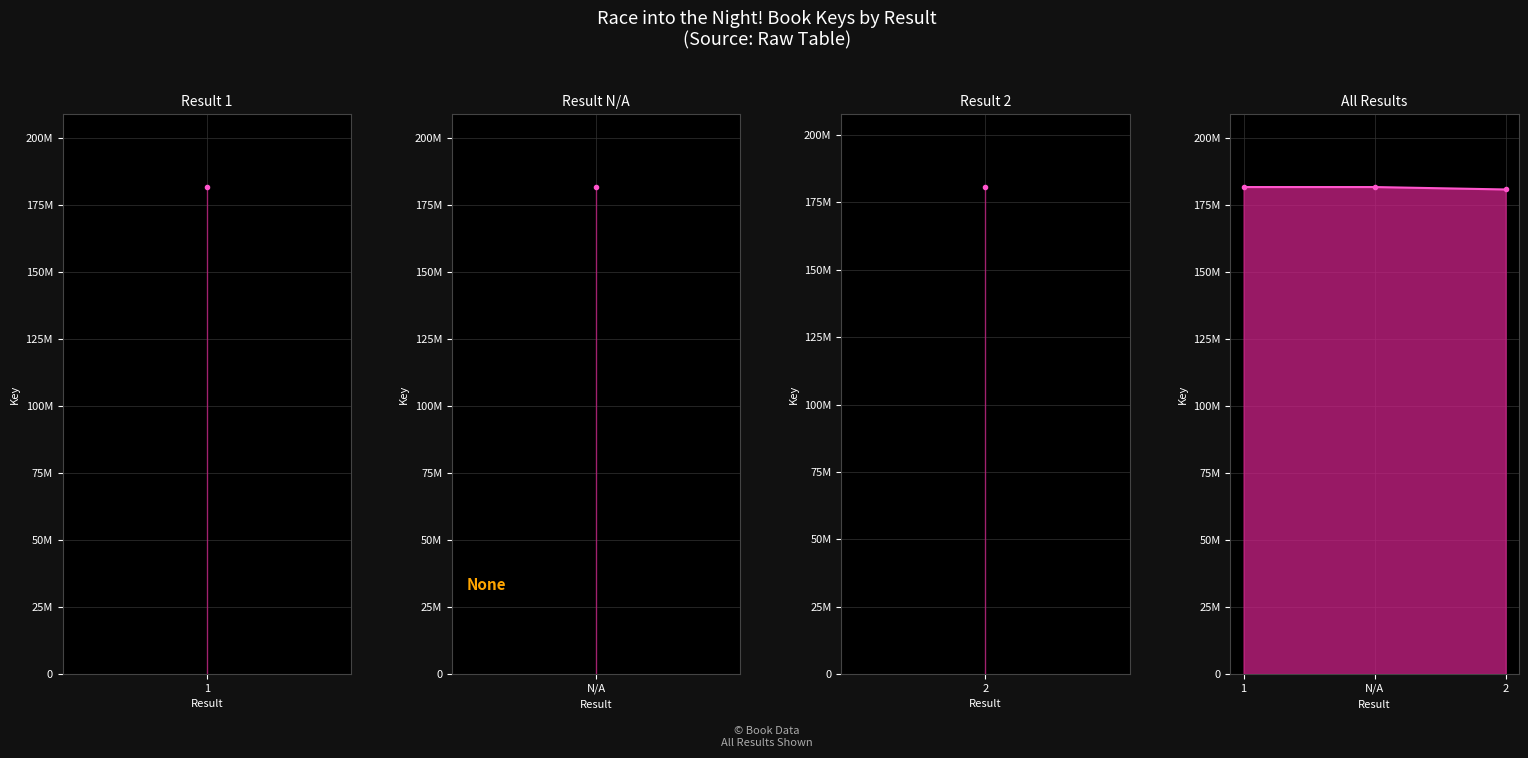

What is the difference between the maximum and minimum values?

903780